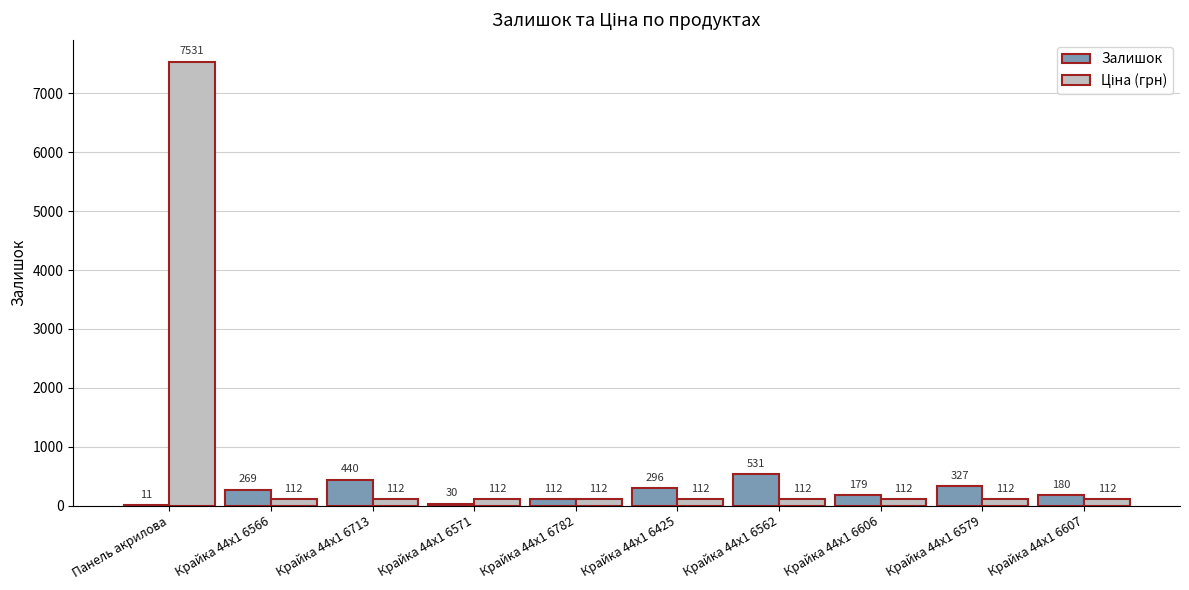

True or false: Залишок has a value of 296.0 at Крайка 44x1 6425.

True